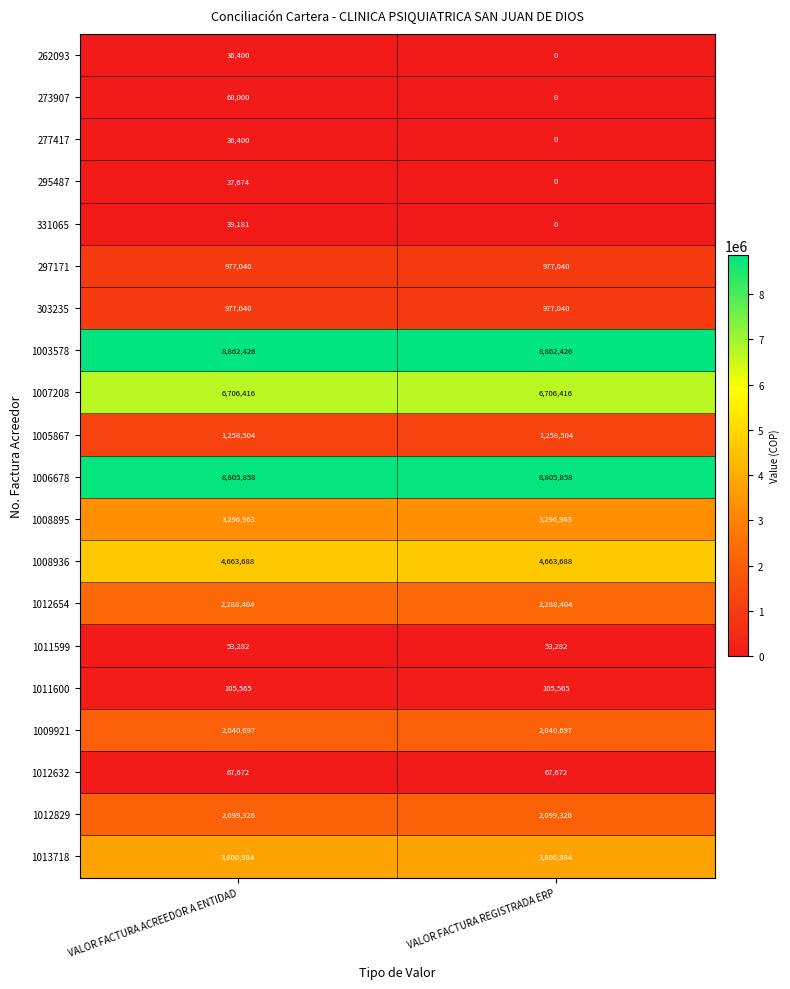

Which series has the largest range (max minus min)?

273907